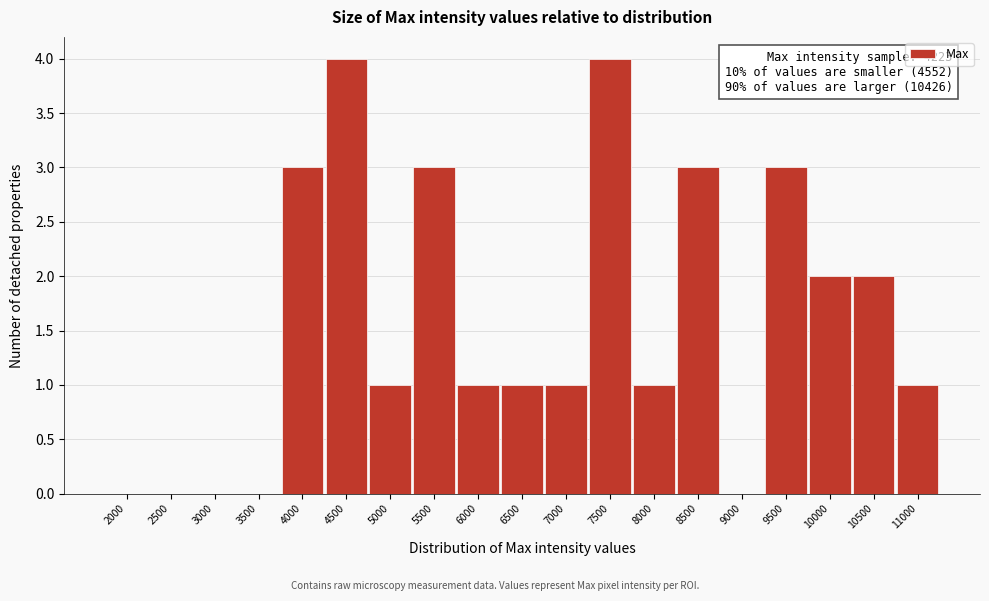

Reading right to left, list all the values displayed in this chart.

11000=1	10500=2	10000=2	9500=3	9000=0	8500=3	8000=1	7500=4	7000=1	6500=1	6000=1	5500=3	5000=1	4500=4	4000=3	3500=0	3000=0	2500=0	2000=0